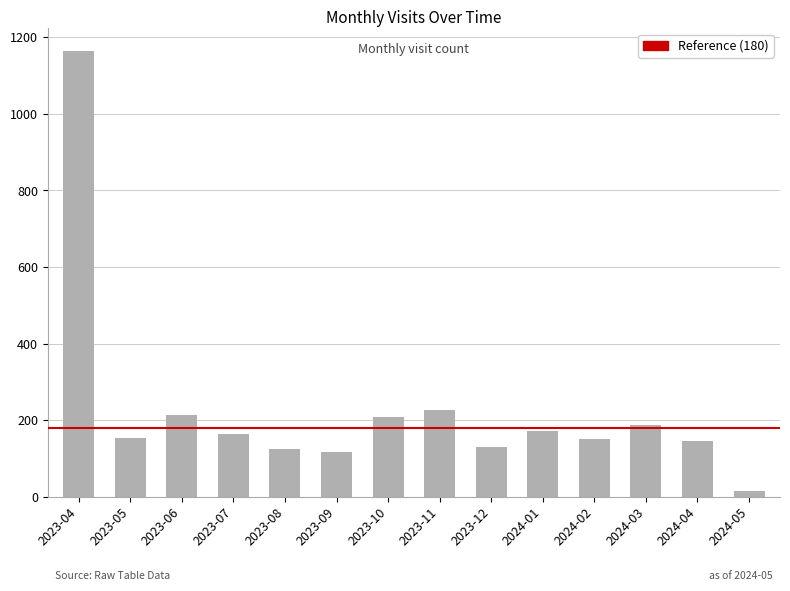

What is the label of the 2nd bar from the left?

2023-05